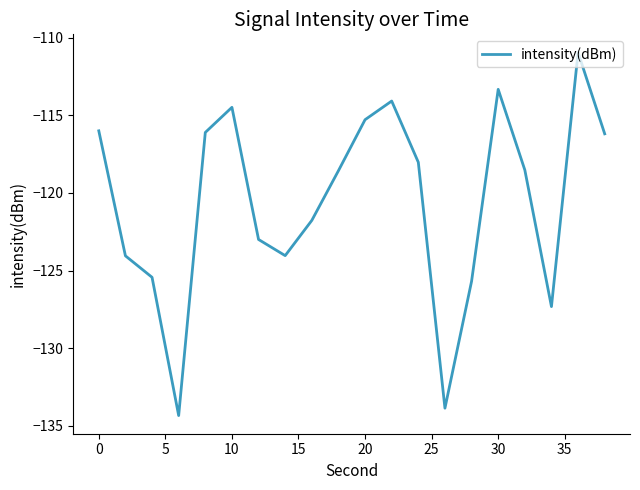

What is the difference between the maximum and minimum values?

23.4